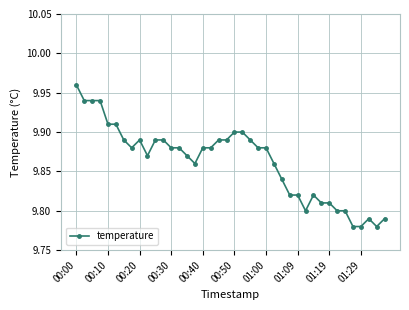

How many values are between 9 and 10?

40